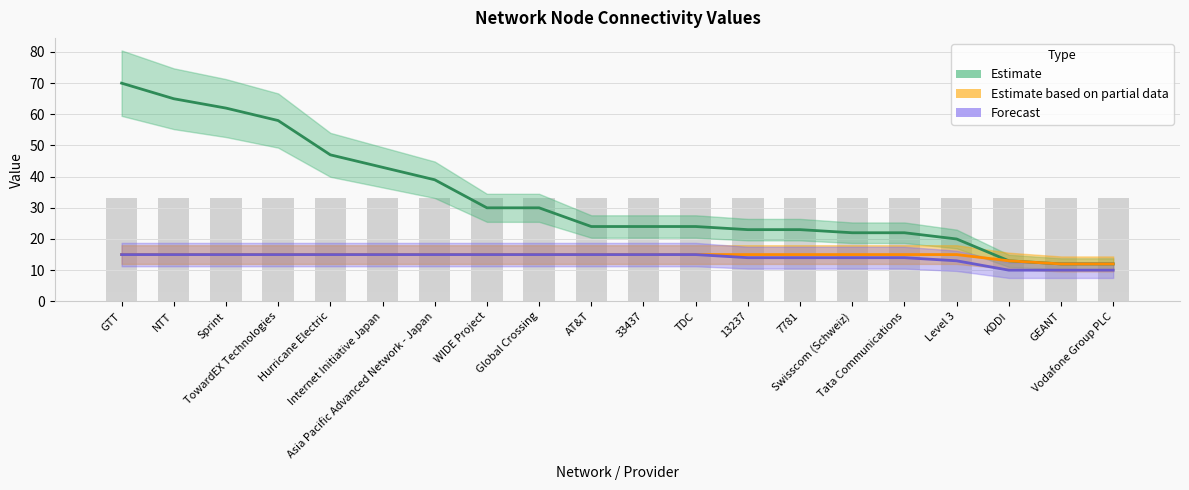

Which category has the highest value across all series?

GTT